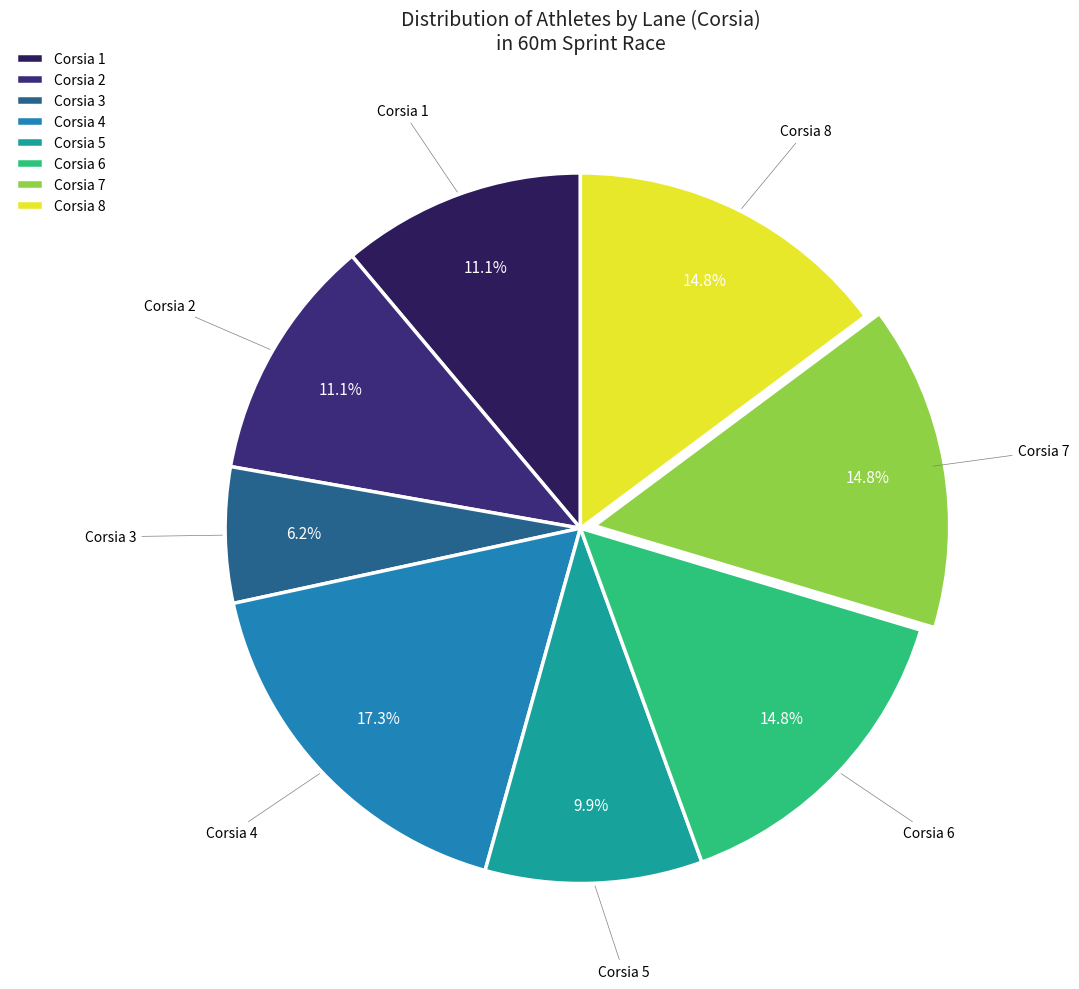

Which slice is the largest?

Corsia 4